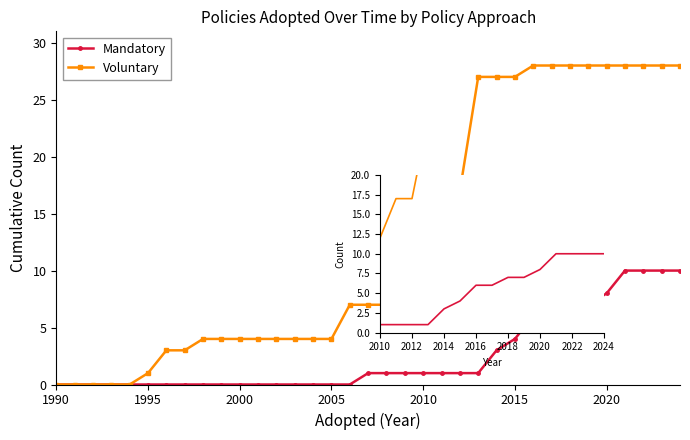

List the series in order of their peak value, lowest first.

Mandatory, Voluntary